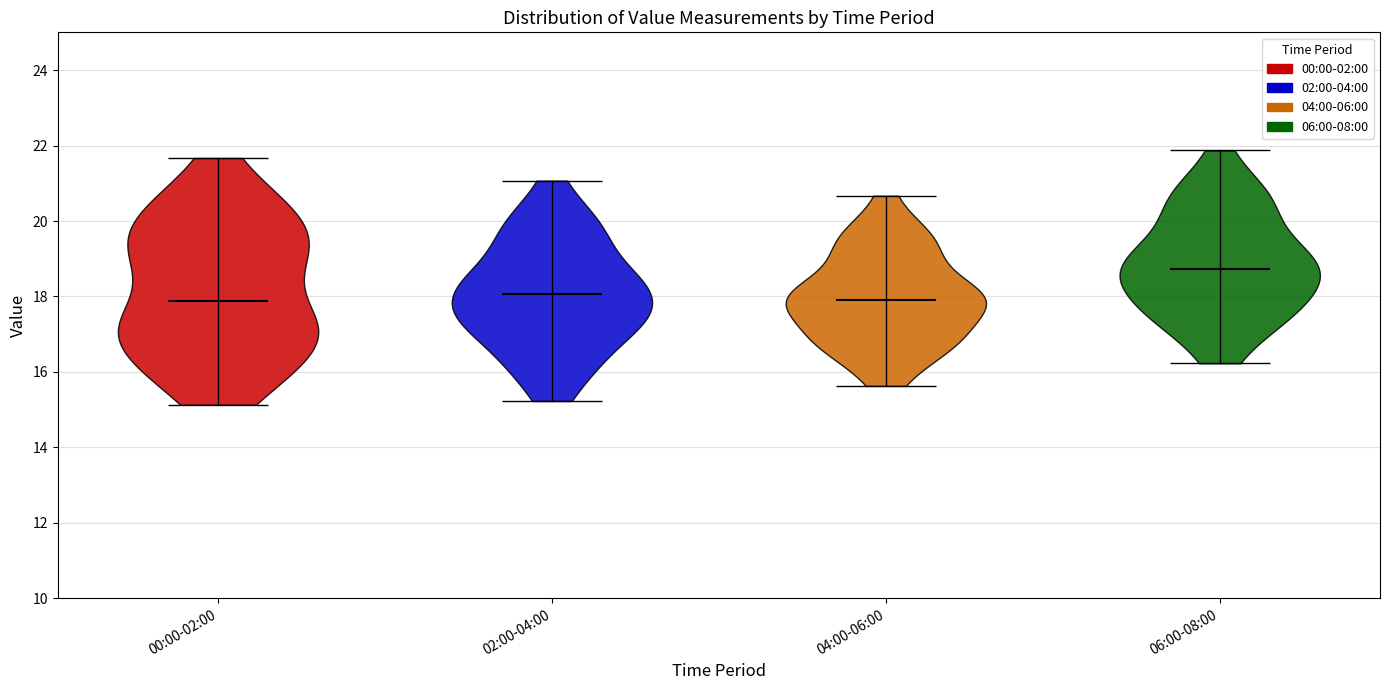

Which violin has the highest median line?

06:00-08:00